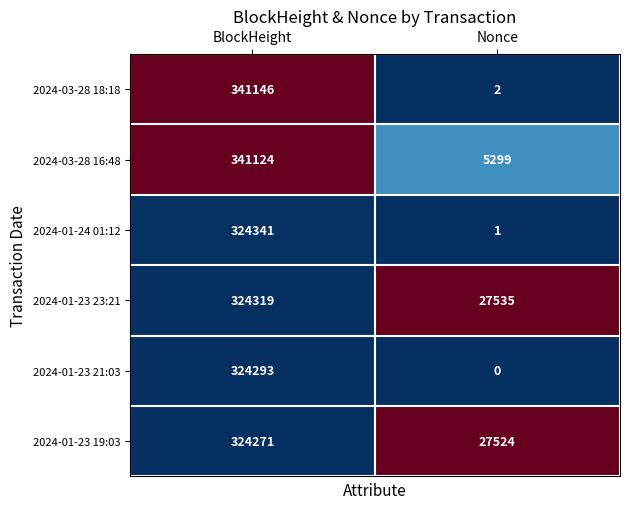

At which category does the chart reach its peak across all series?

BlockHeight